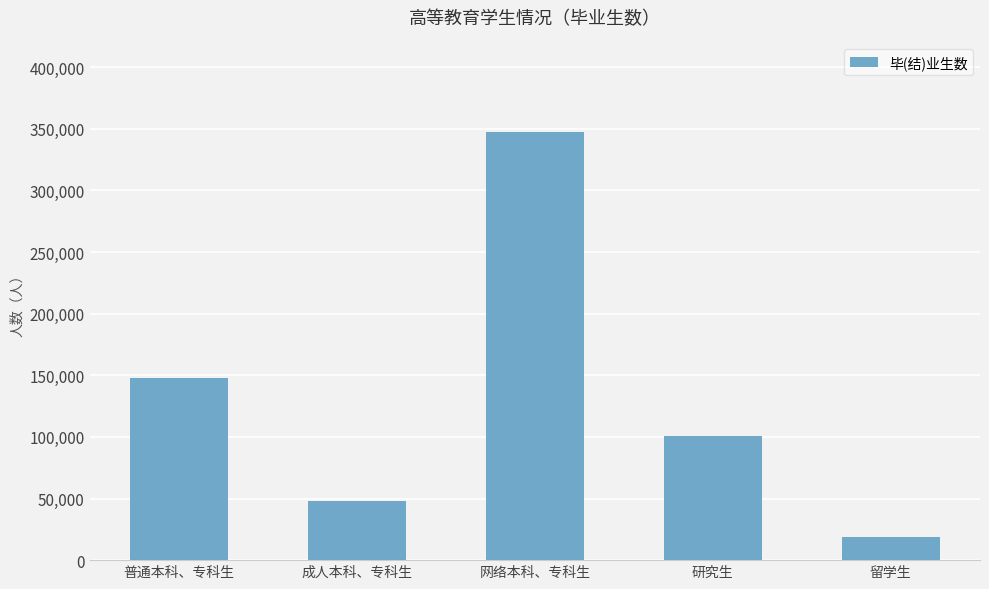

What is the maximum value shown in the chart?

347565